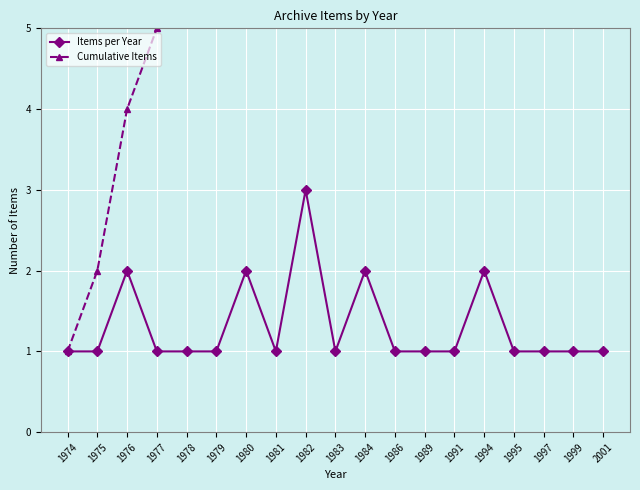

Reading left to right, list all the values displayed in this chart.

Items per Year: 1974=1	1975=1	1976=2	1977=1	1978=1	1979=1	1980=2	1981=1	1982=3	1983=1	1984=2	1986=1	1989=1	1991=1	1994=2	1995=1	1997=1	1999=1	2001=1
Cumulative Items: 1974=1	1975=2	1976=4	1977=5	1978=6	1979=7	1980=9	1981=10	1982=13	1983=14	1984=16	1986=17	1989=18	1991=19	1994=21	1995=22	1997=23	1999=24	2001=25